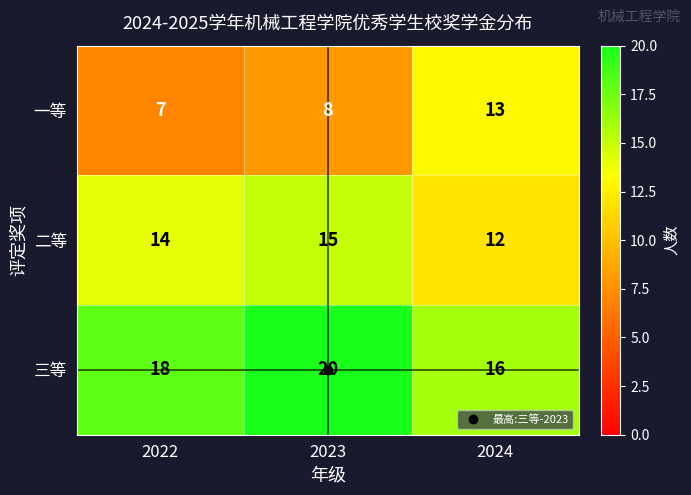

What is the total value across all series at 2023?

43